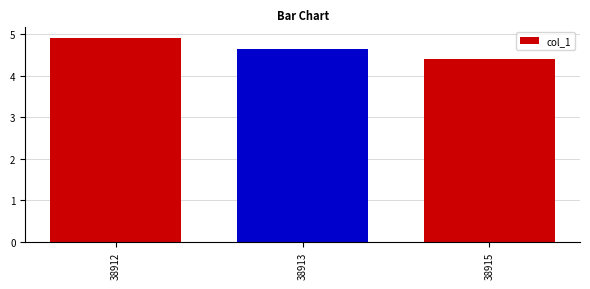

What is the smallest value displayed?

4.4